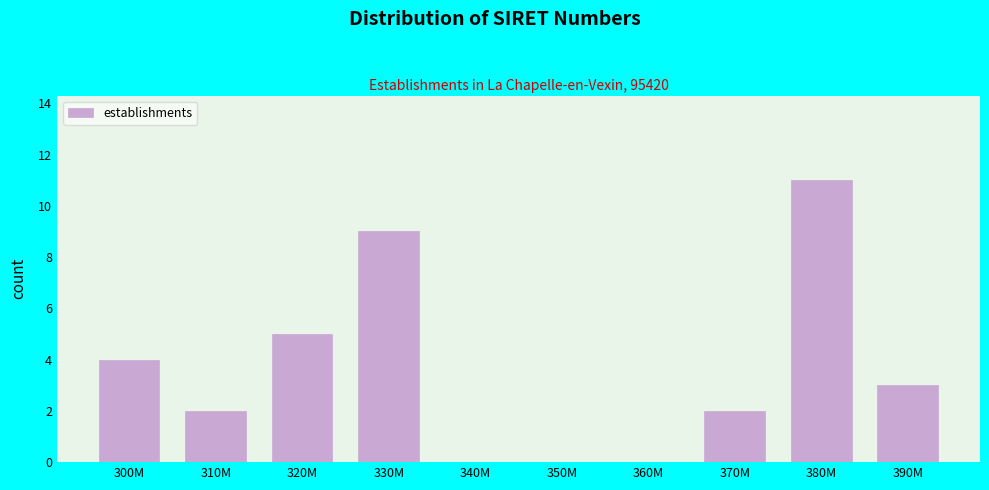

Reading left to right, list all the values displayed in this chart.

300M=4	310M=2	320M=5	330M=9	340M=0	350M=0	360M=0	370M=2	380M=11	390M=3